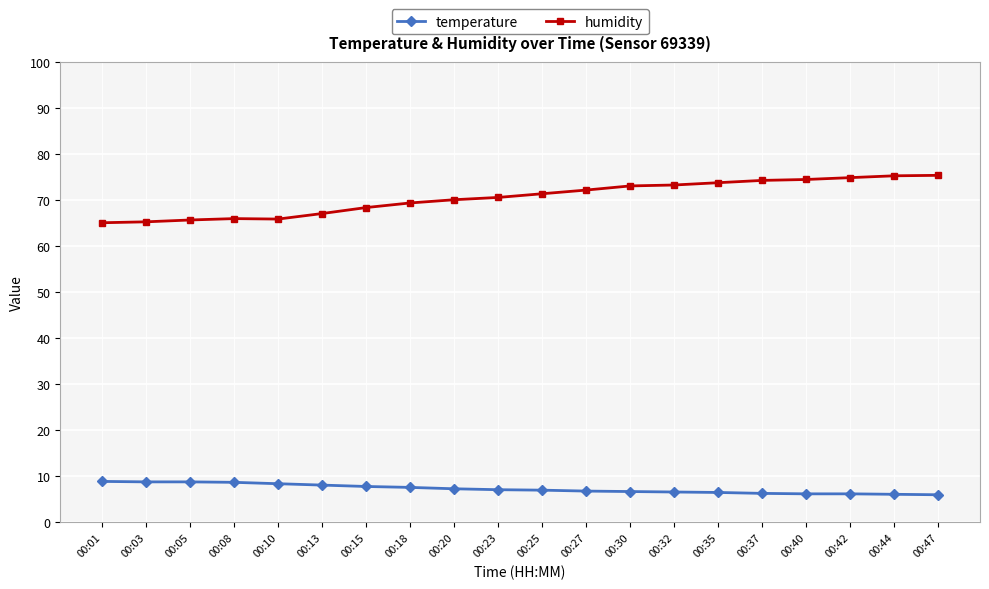

True or false: humidity has a value of 27.2 at 00:08.

False